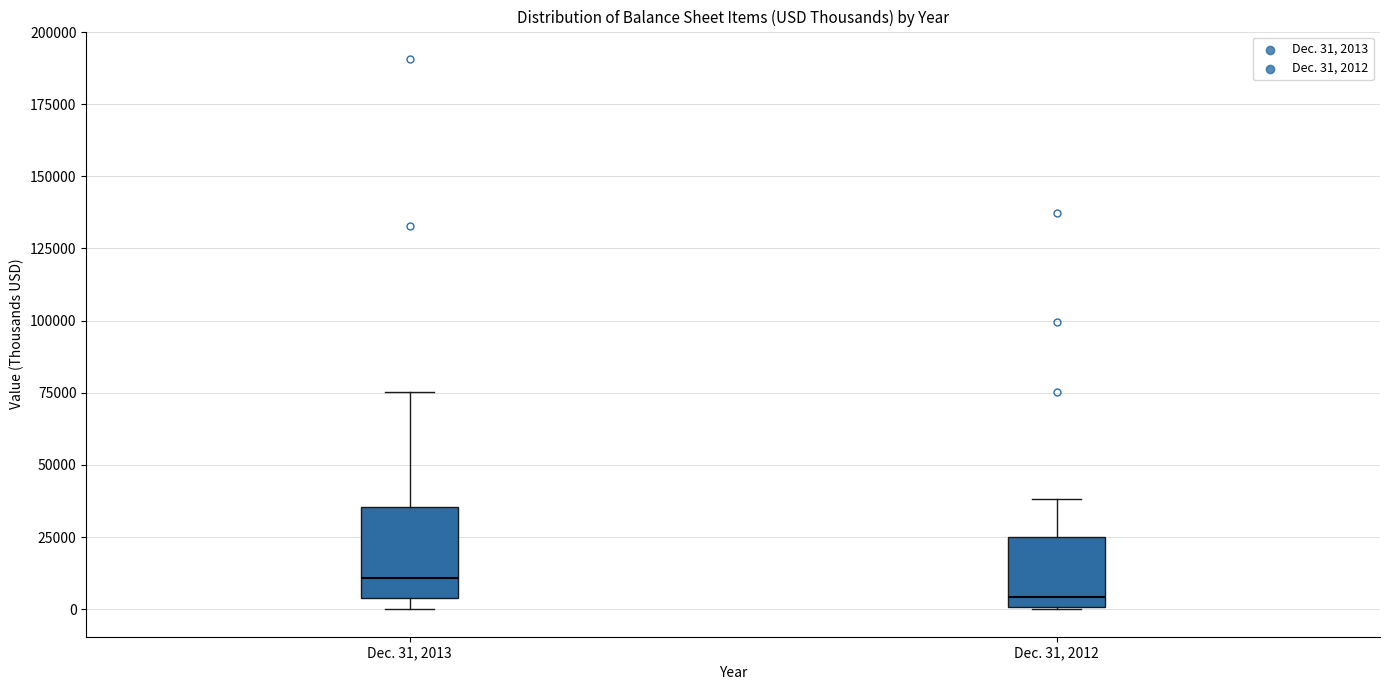

Reading left to right, transcribe this box plot: for each box, give where its median line is, the range the box spans, and where its two whiskers end, as read against the y-axis. The values are not printed on the chart, so give them approximately, as read against the axis.

Dec. 31, 2013: median 10000, box 5000 to 35000, whiskers 0 to 75000
Dec. 31, 2012: median 5000, box 0 to 25000, whiskers 0 to 40000